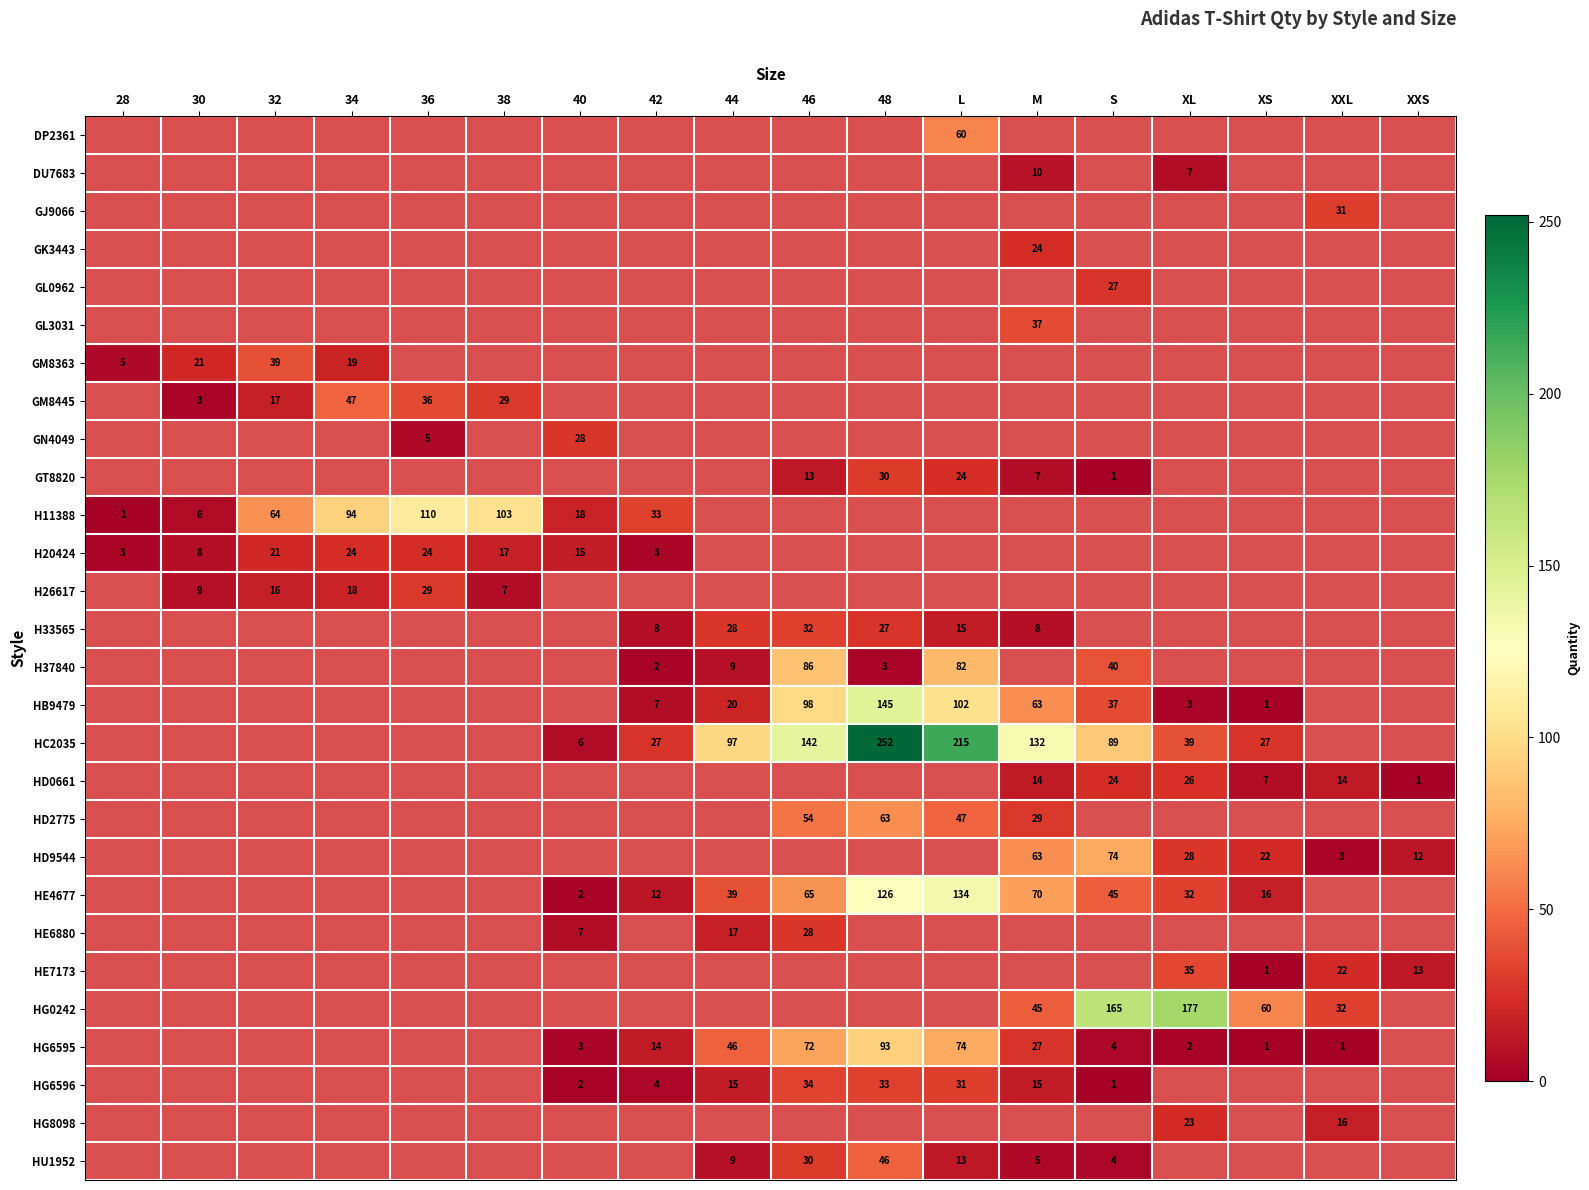

Which category has the lowest value across all series?

S